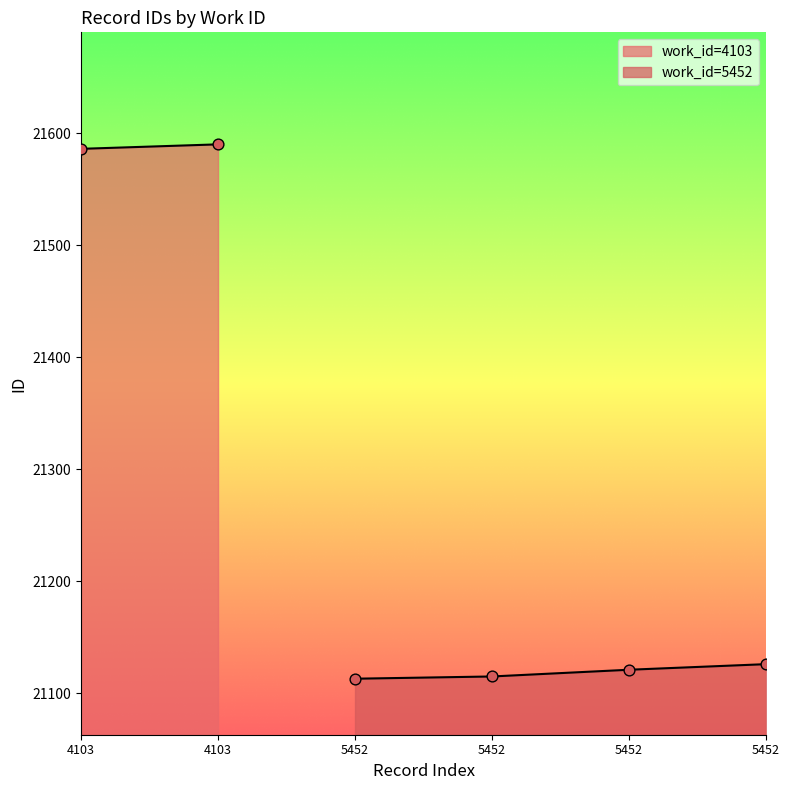

Between 5452 and 5452, which is larger?

5452